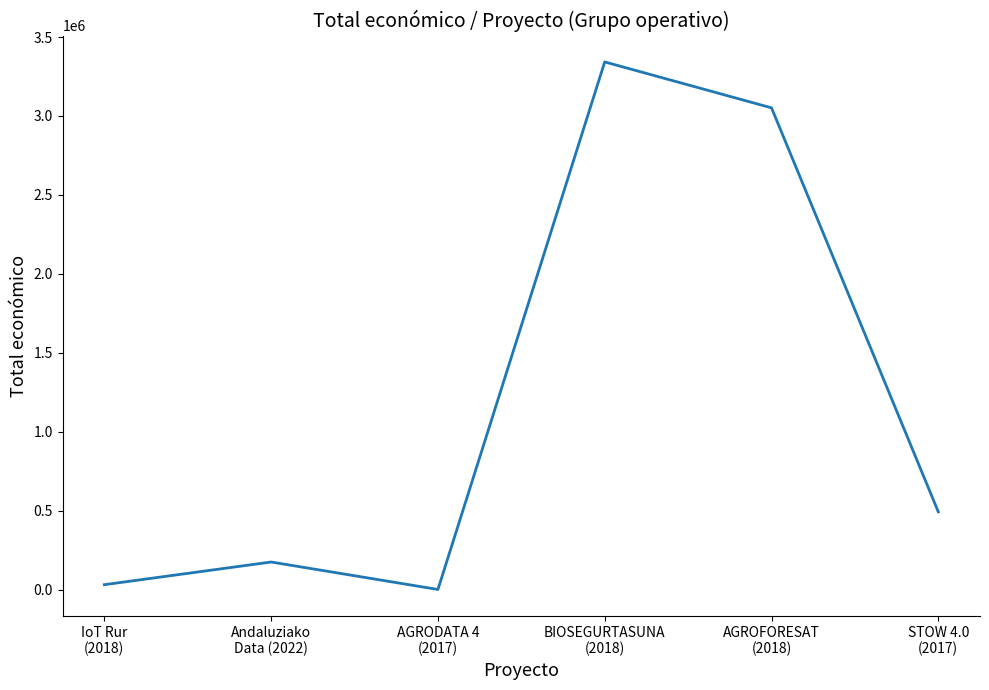

True or false: the data has more than 1 interior local peaks.

True